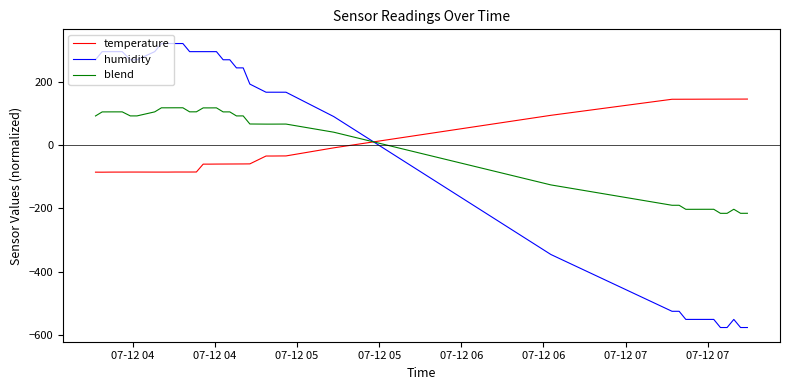

What is the difference between the maximum and minimum values in the blend series?

333.0